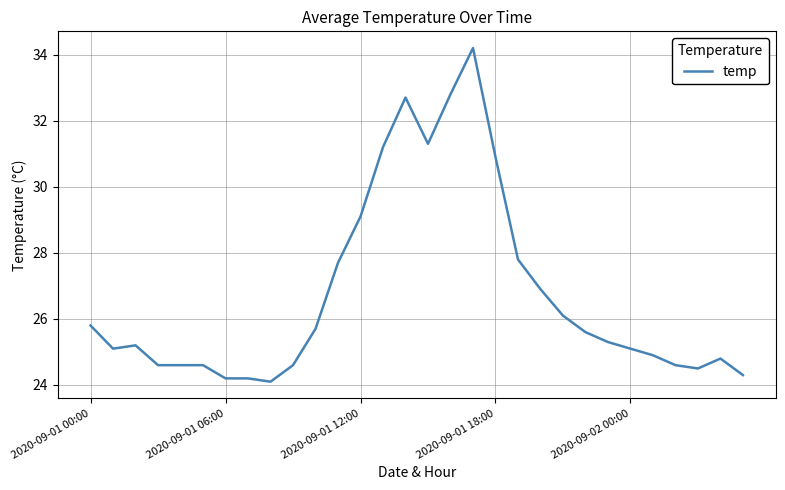

What is the greatest value displayed?

34.2